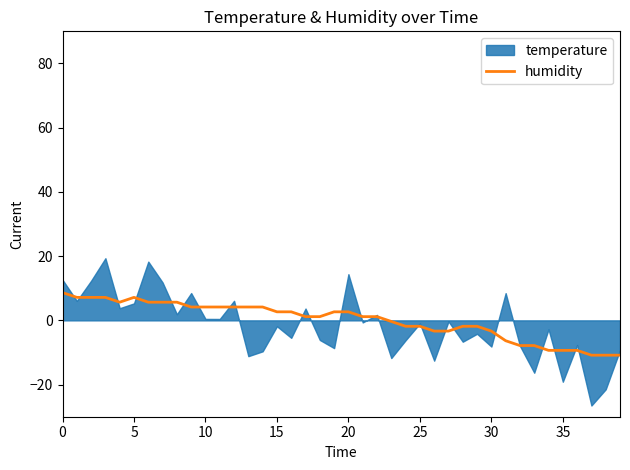

Is it true that humidity equals 2.7 at 15?

True